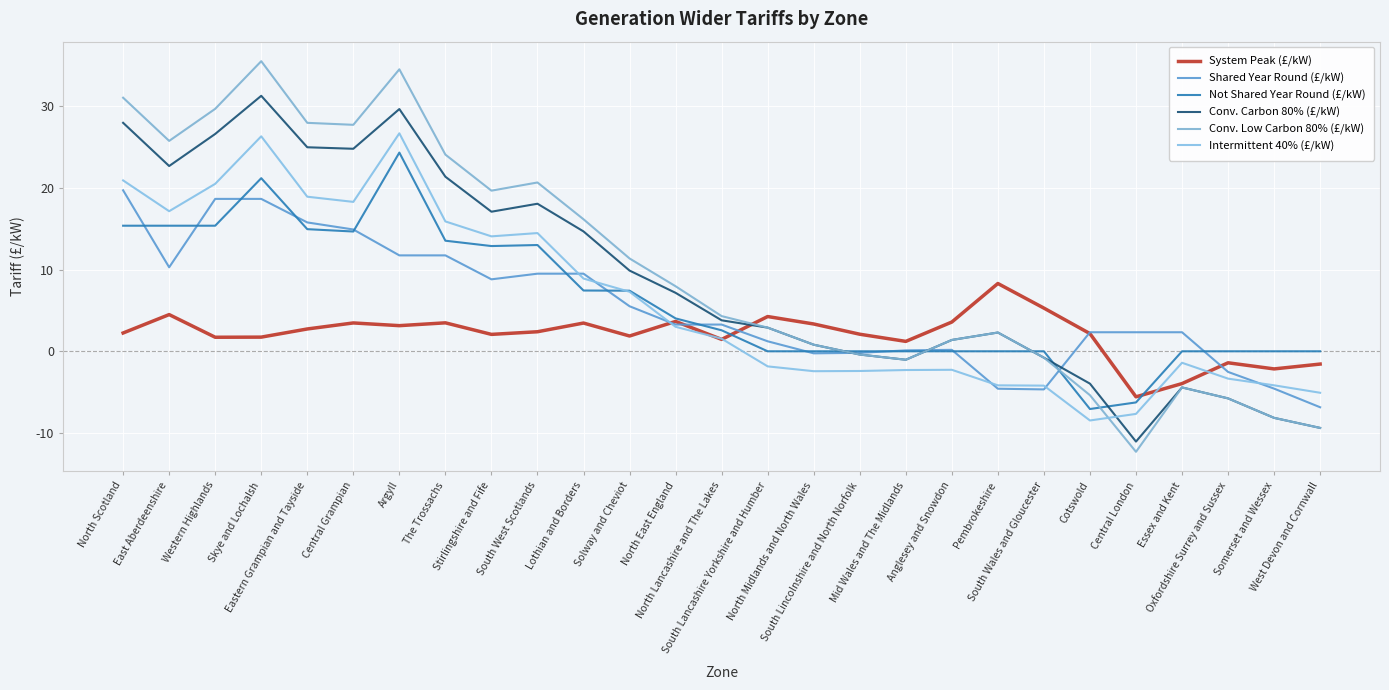

Where is the first local minimum for System Peak (£/kW)?

Western Highlands